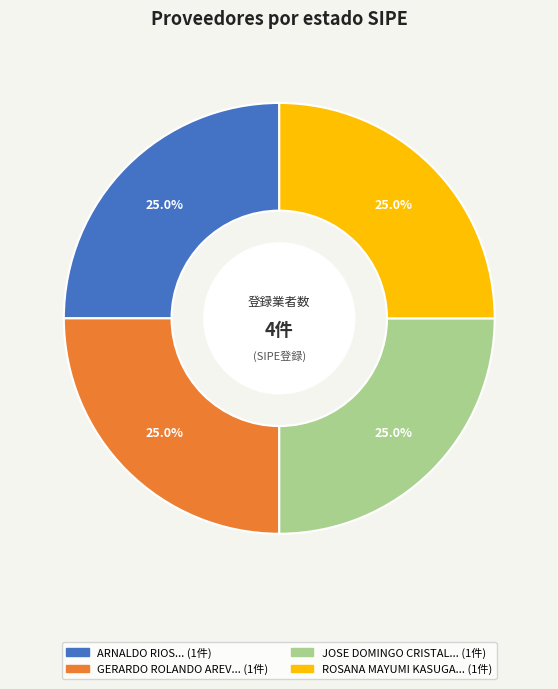

Does any single category account for the majority?

No